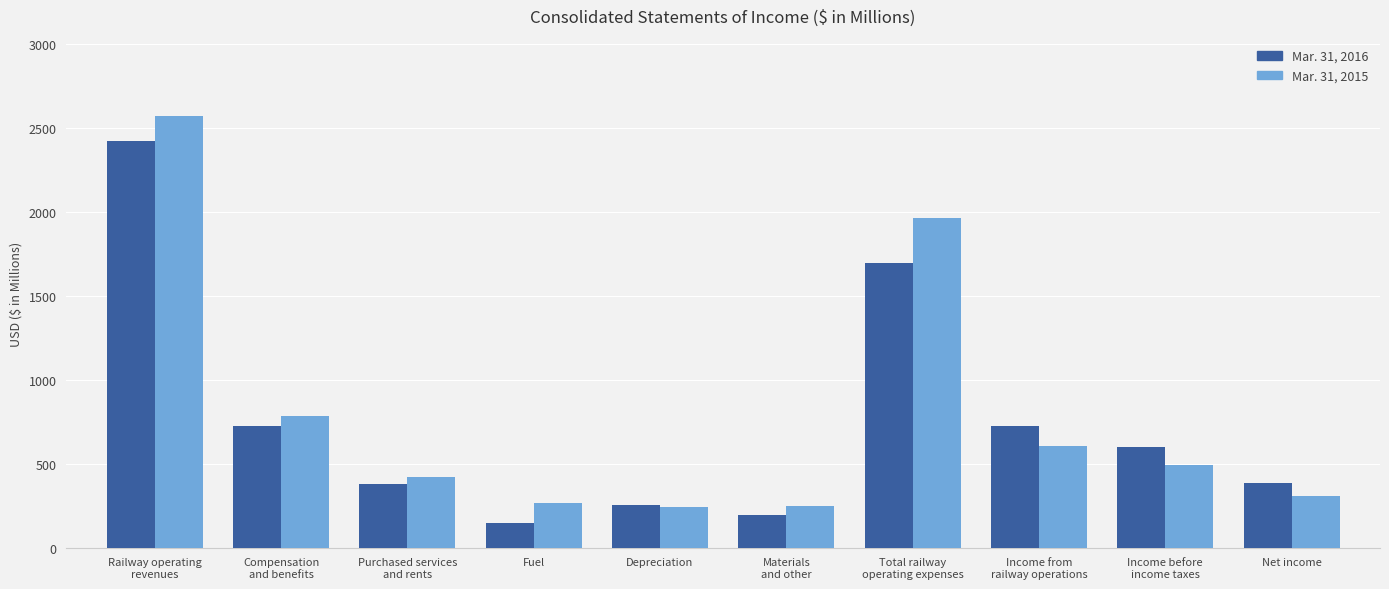

What is the difference between the second highest and minimum values in the Mar. 31, 2015 series?

1716